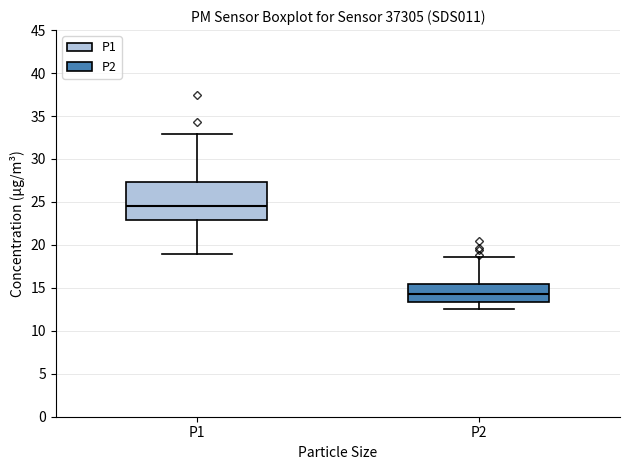

Which box has the lowest median line?

P2